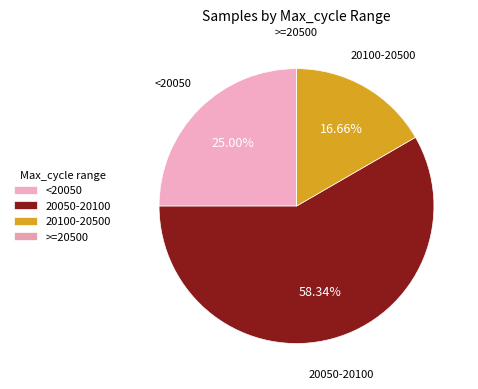

Do 20100-20500 and <20050 together represent more than half of the pie?

No